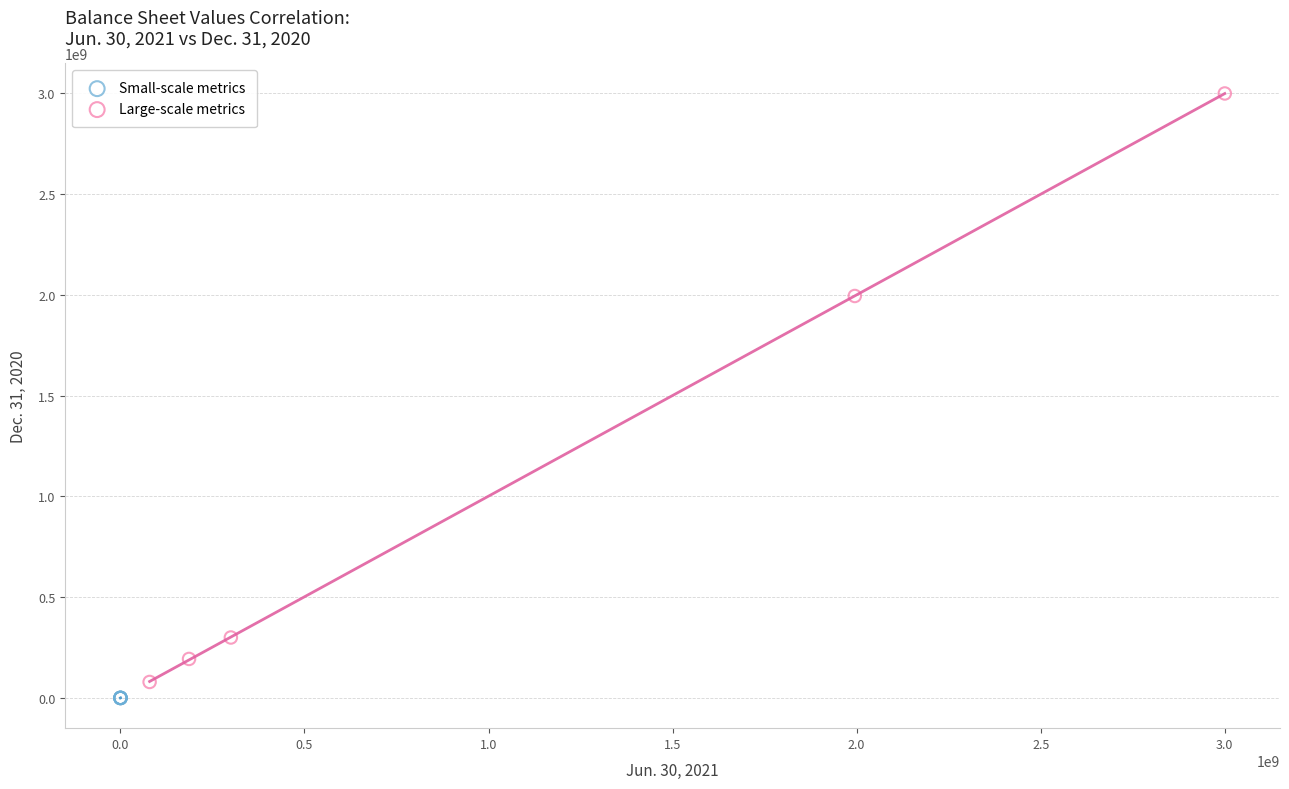

Which series contains the highest Y value?

Large-scale metrics